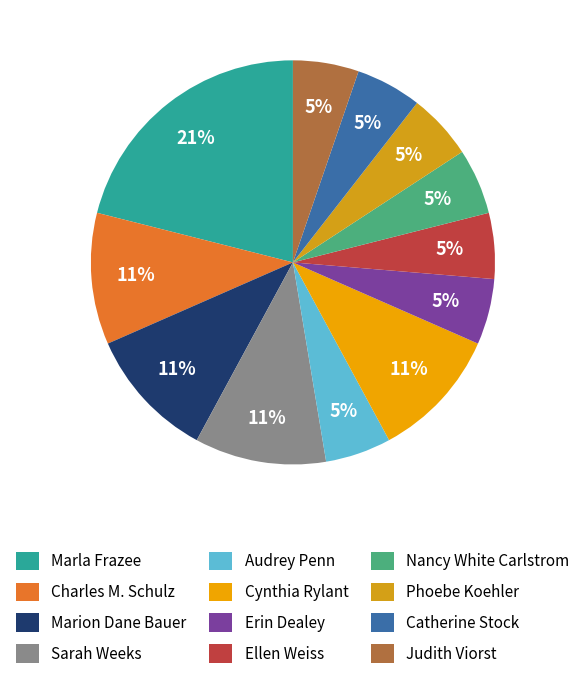

To the nearest percent, what portion does Marion Dane Bauer represent?

11%